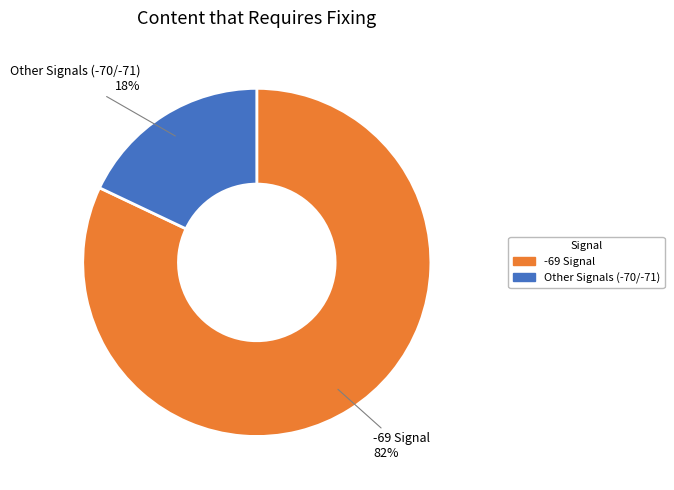

What is the smallest slice in the pie chart?

Other Signals (-70/-71)